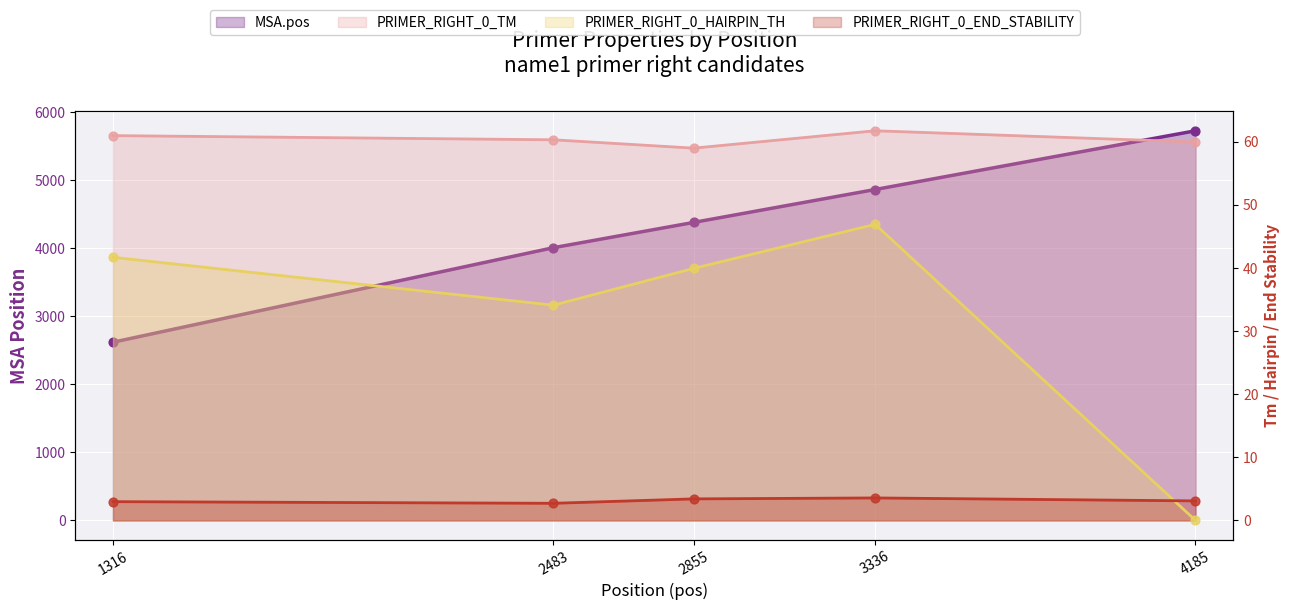

Which series reaches the maximum Y coordinate?

MSA.pos